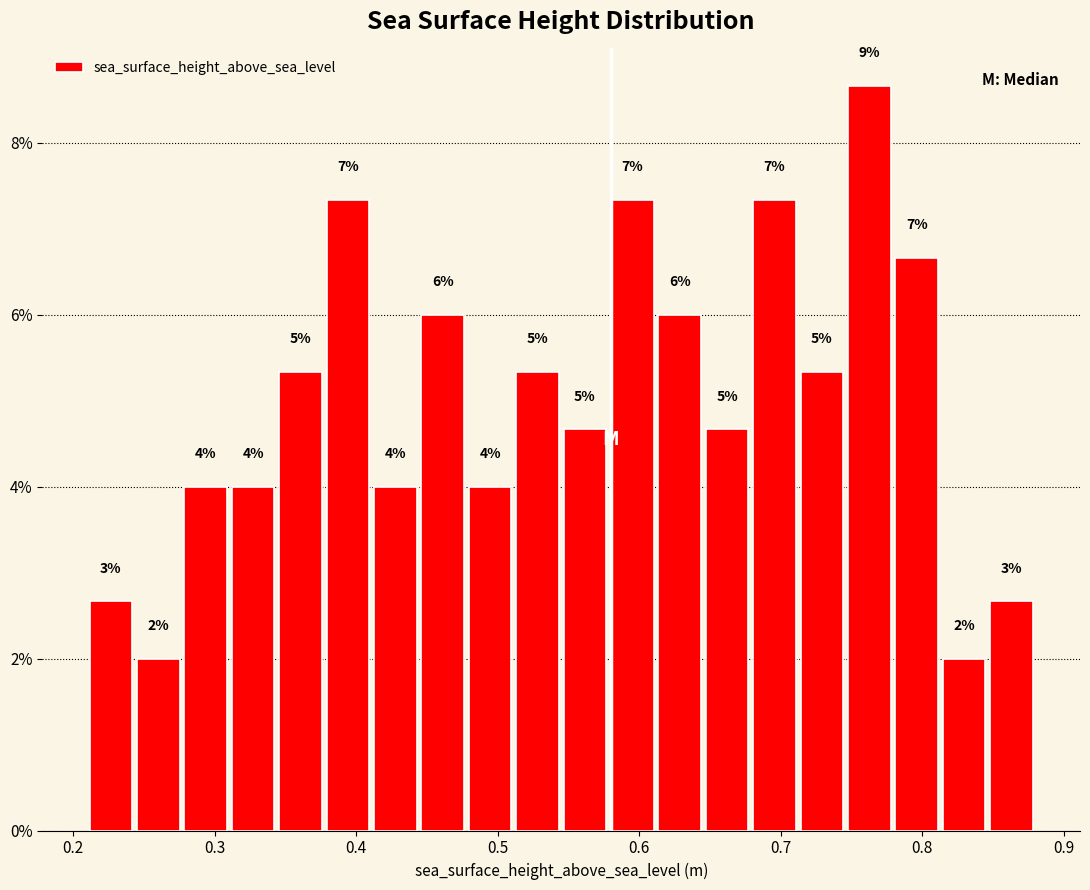

Read against the x-axis, roughly where is the centre of the tallest bar?

0.76